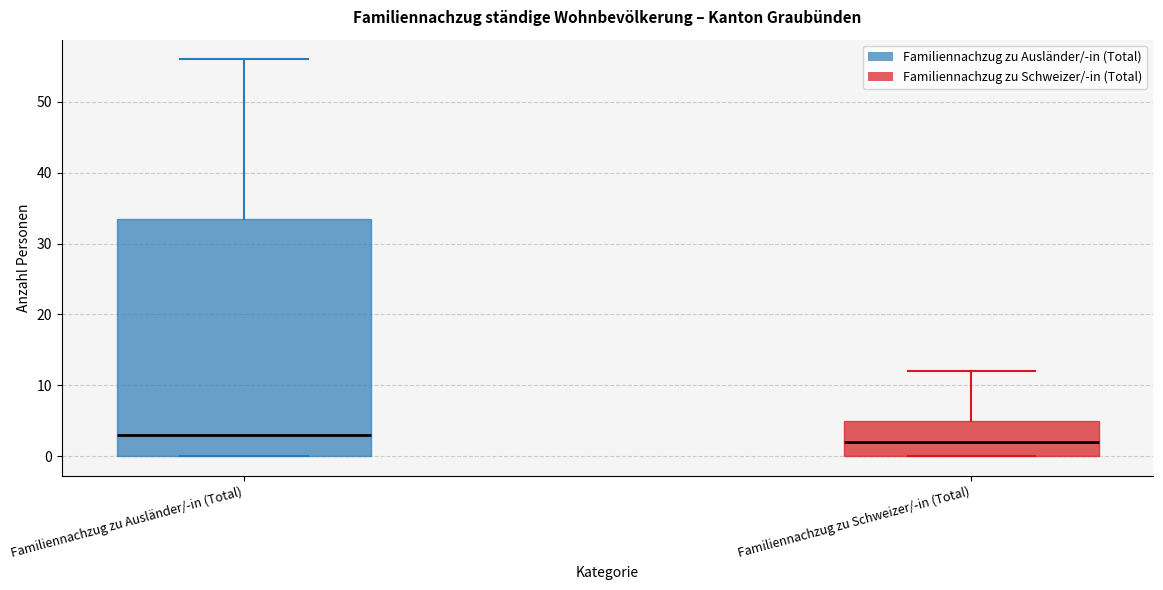

Which box's median line is the highest?

Familiennachzug zu Ausländer/-in (Total)